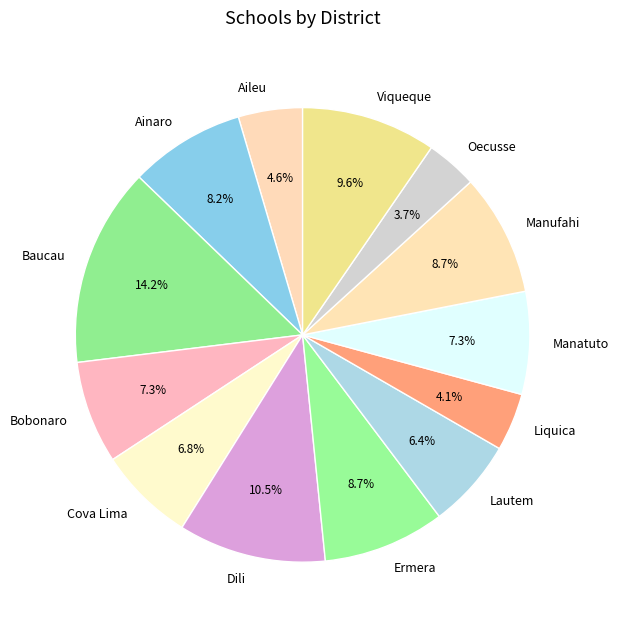

Approximately how many times larger is the value at Baucau compared to Lautem?

2.2